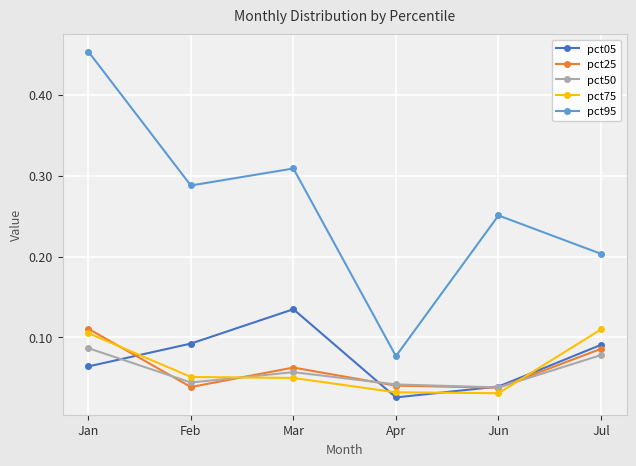

Which series has the largest range (max minus min)?

pct95